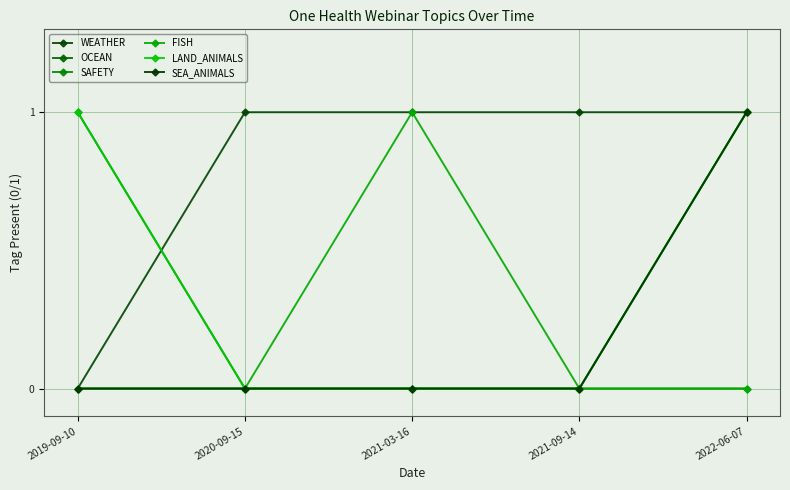

Does the chart have visible grid lines?

Yes